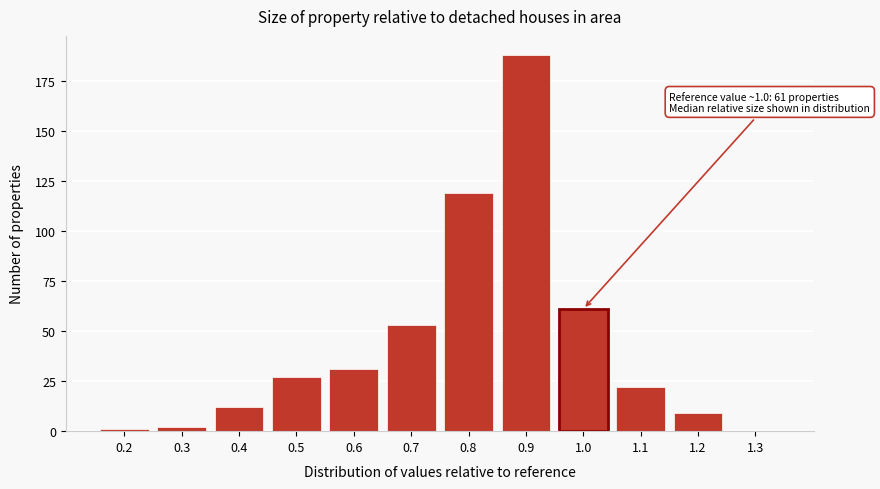

Reading right to left, what are all the values shown in this chart?

1.3=0	1.2=9	1.1=22	1.0=61	0.9=188	0.8=119	0.7=53	0.6=31	0.5=27	0.4=12	0.3=2	0.2=1